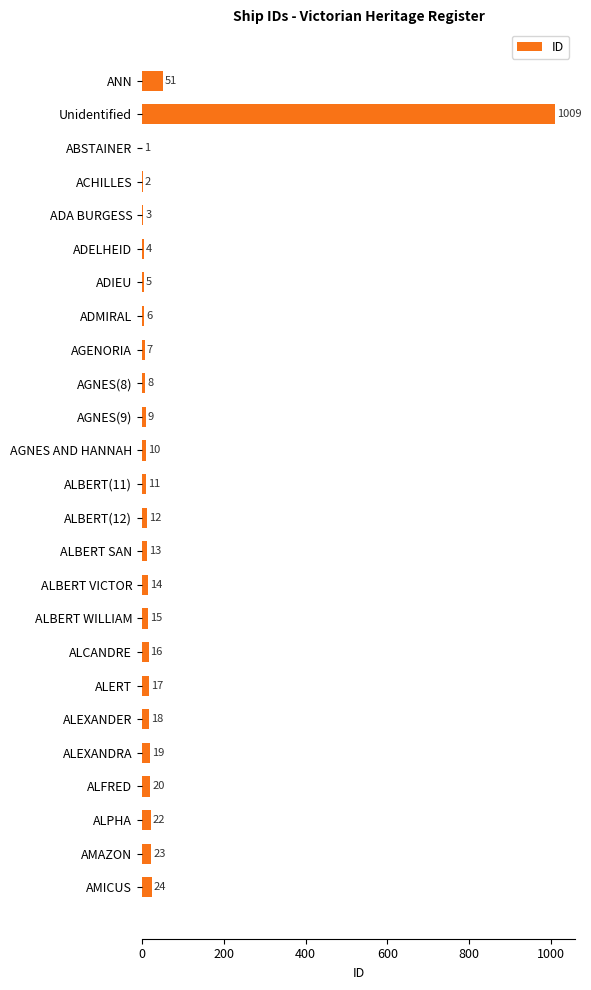

What is the sum of all values?

1339